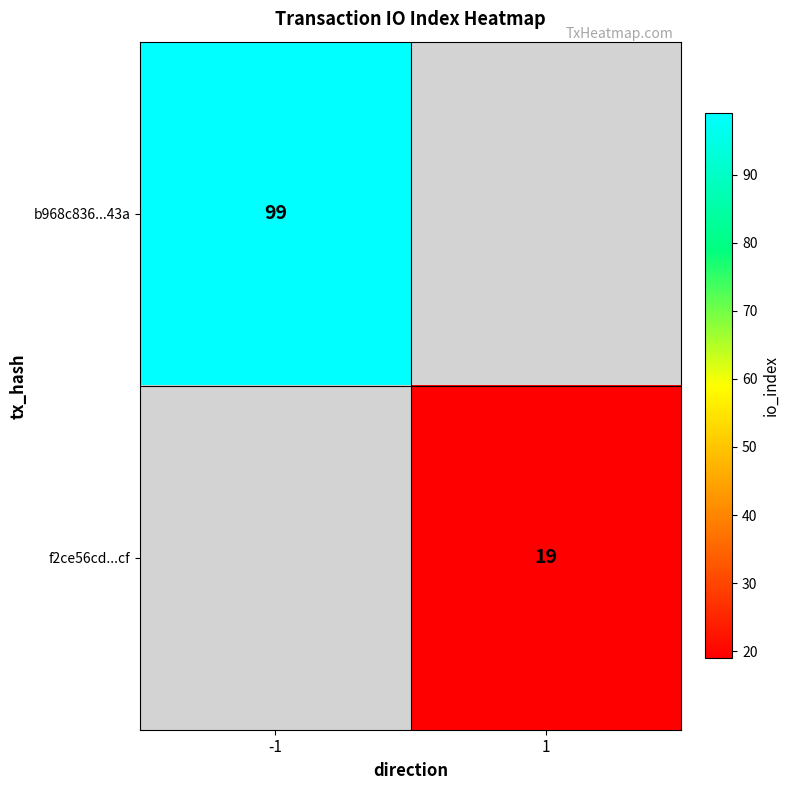

The f2ce56cd...cf series shows 8 at 1. True or false?

False